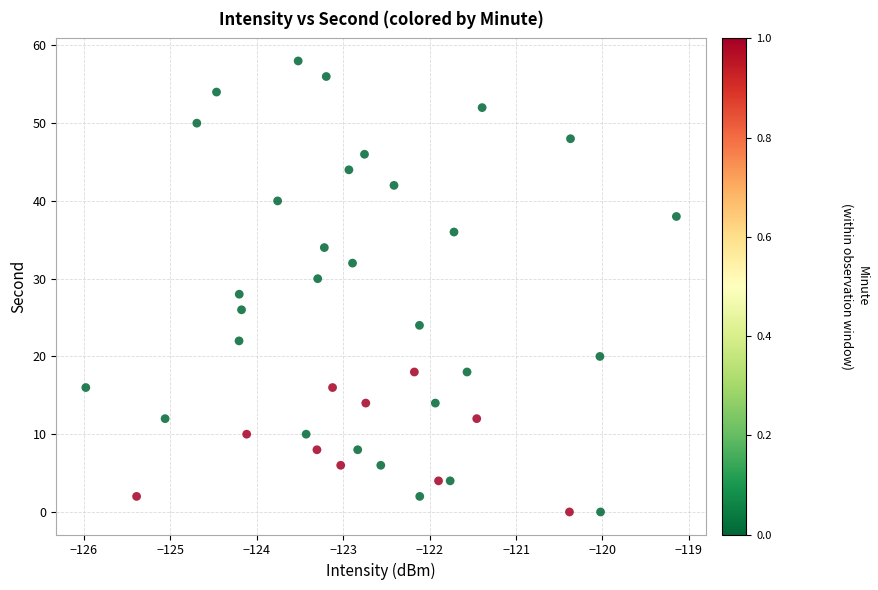

What is the range of Y values (max minus min)?

58